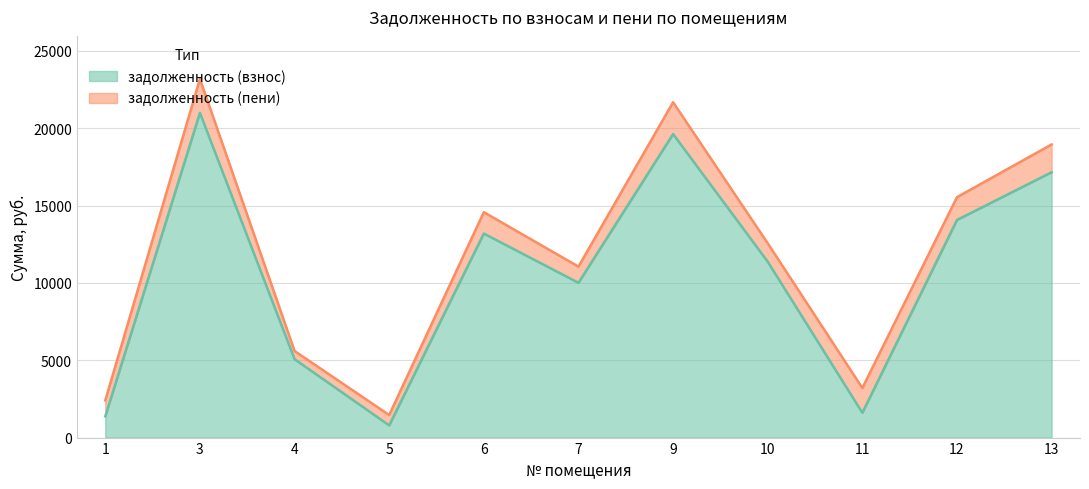

How many interior local valleys does the задолженность (пени) series have?

3